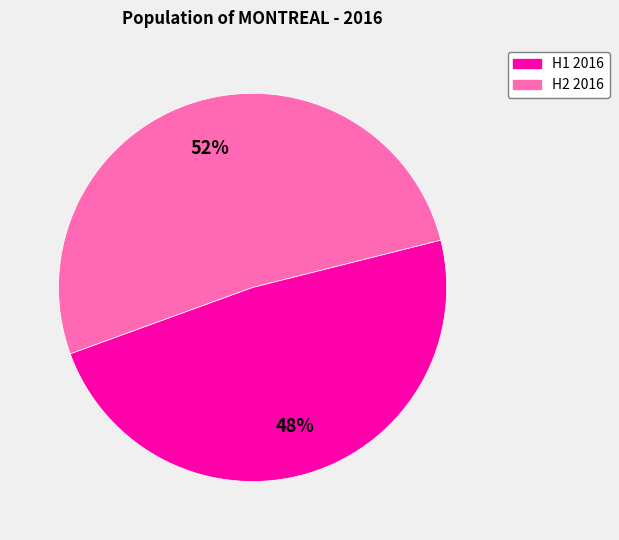

Is there a majority slice in this chart?

Yes